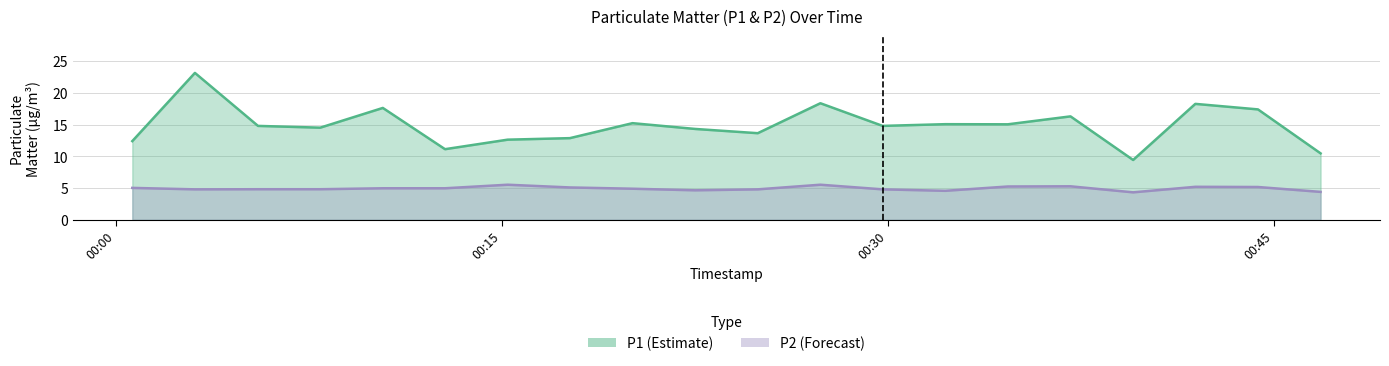

What is the difference between the second highest and second lowest values in the P1 series?

7.9